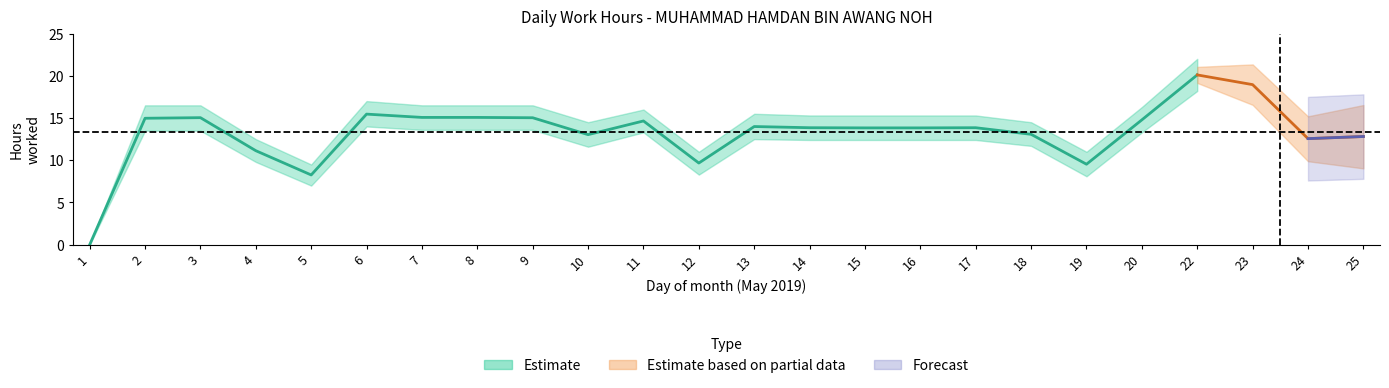

The value of hours_lower at 4 is 9.8. True or false?

True